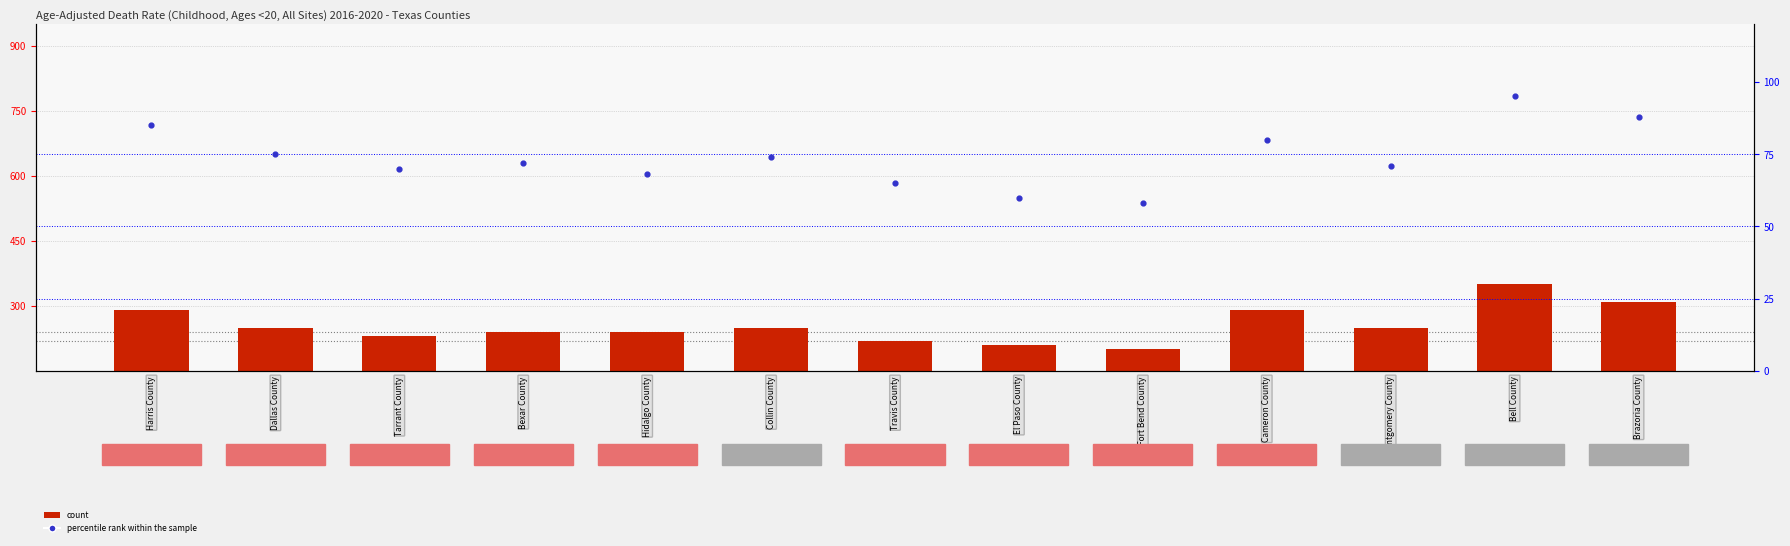

What is the total value across all series at Travis County?

285.0